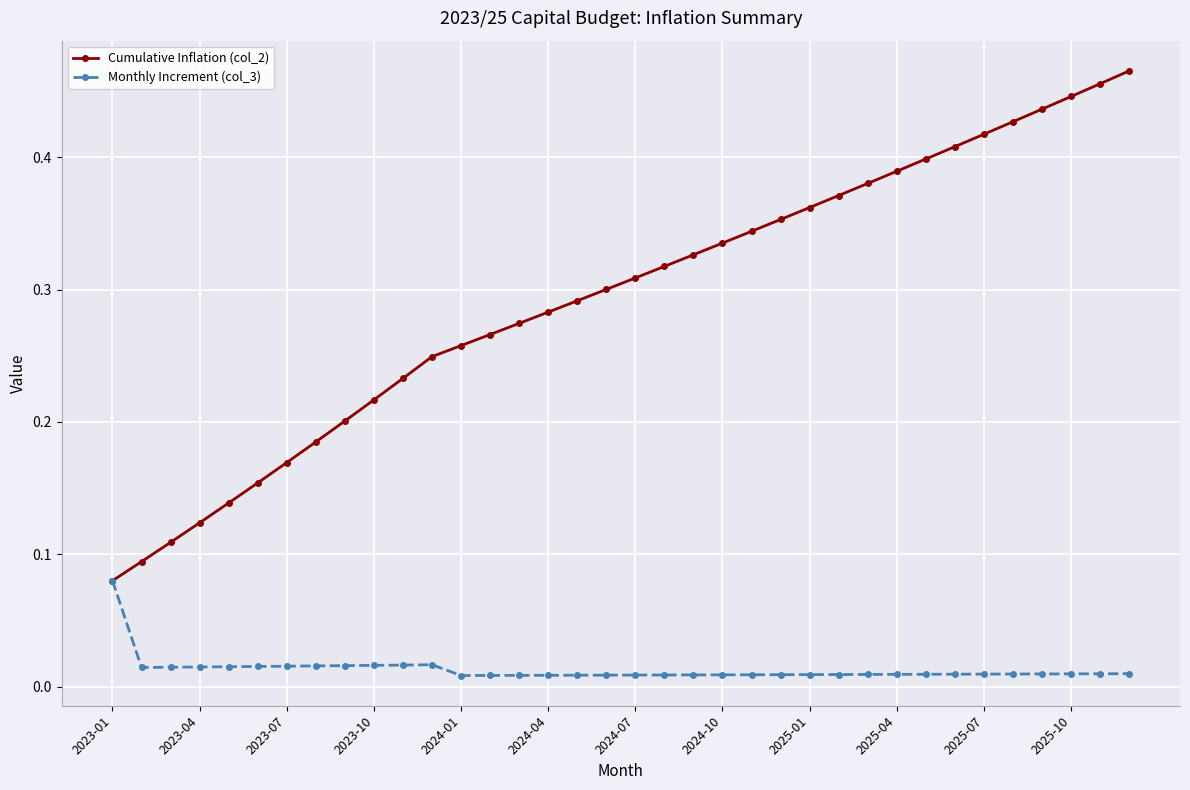

Which series has the largest total across all categories?

Cumulative Inflation (col_2)